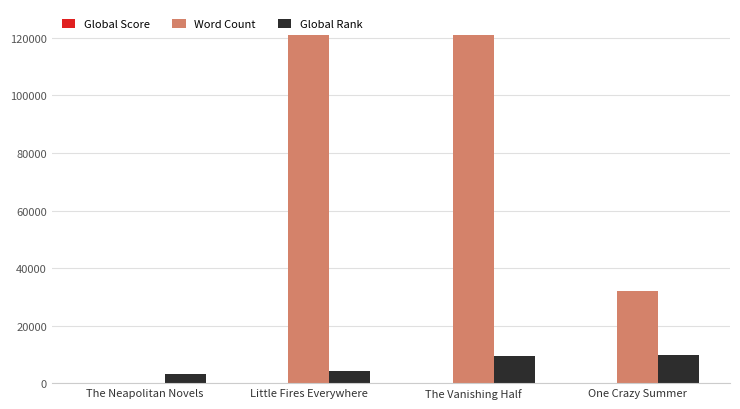

What is the greatest value displayed?

121000